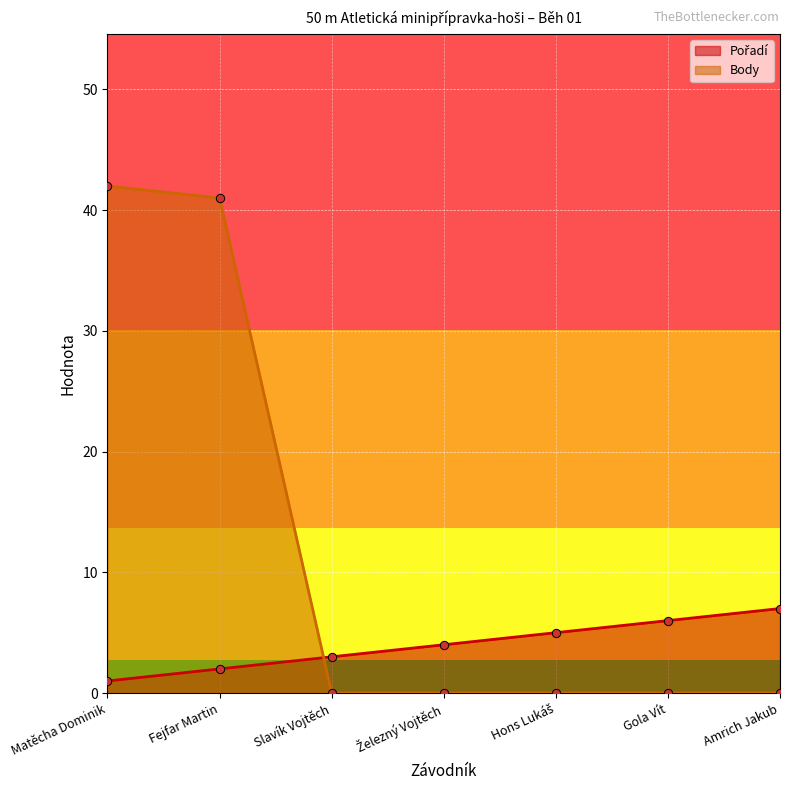

After their last crossing, which series has the higher values: Pořadí or Body?

Pořadí